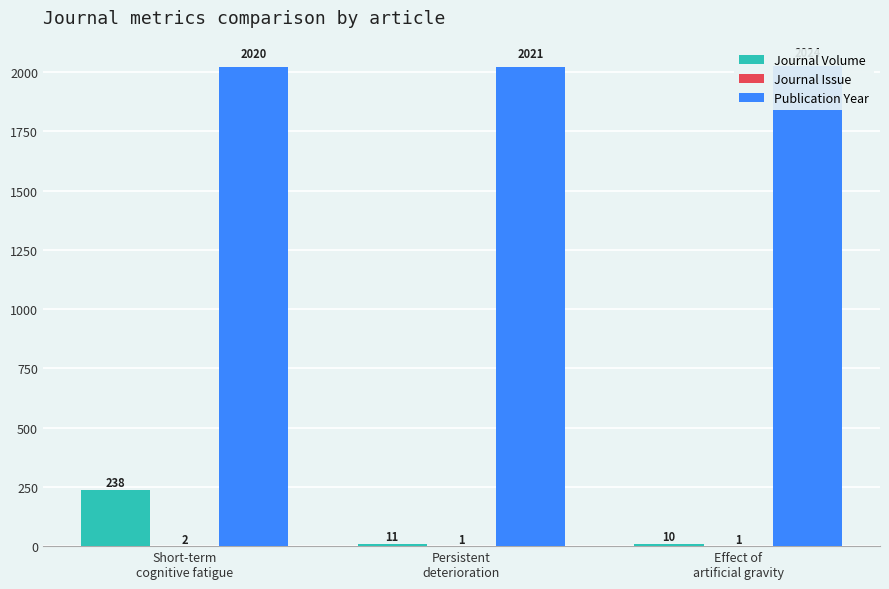

The value of Journal Volume at Effect of
artificial gravity is 5. True or false?

False